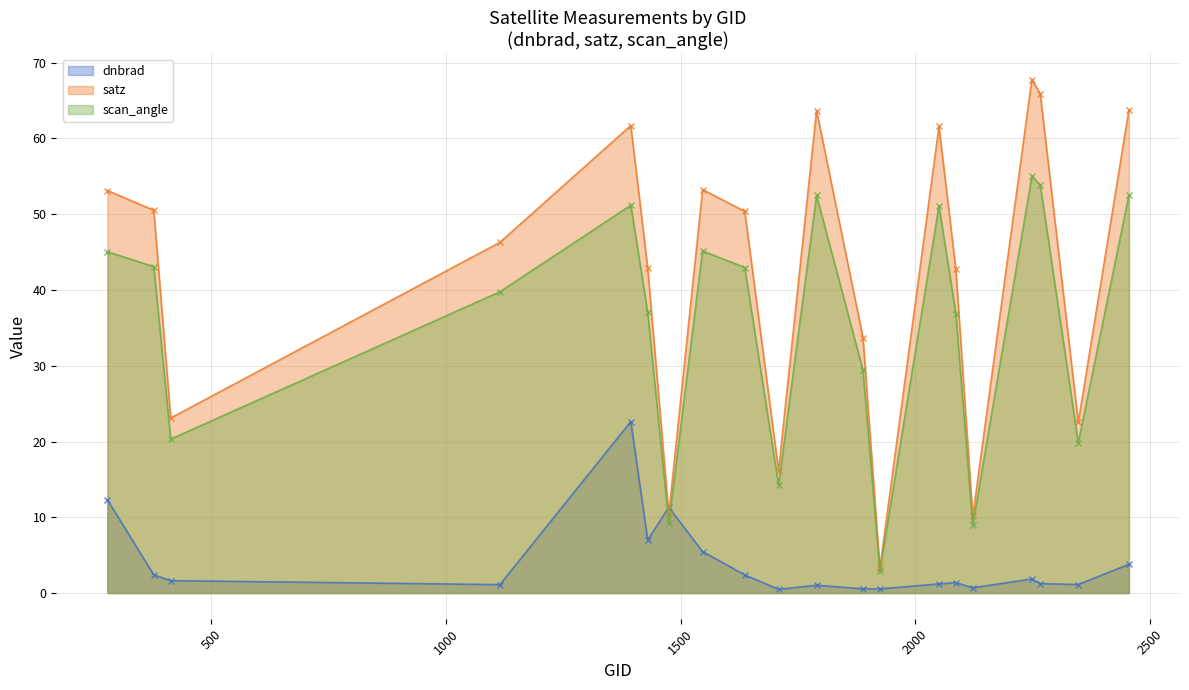

How many values in the dnbrad series are below 1?

4